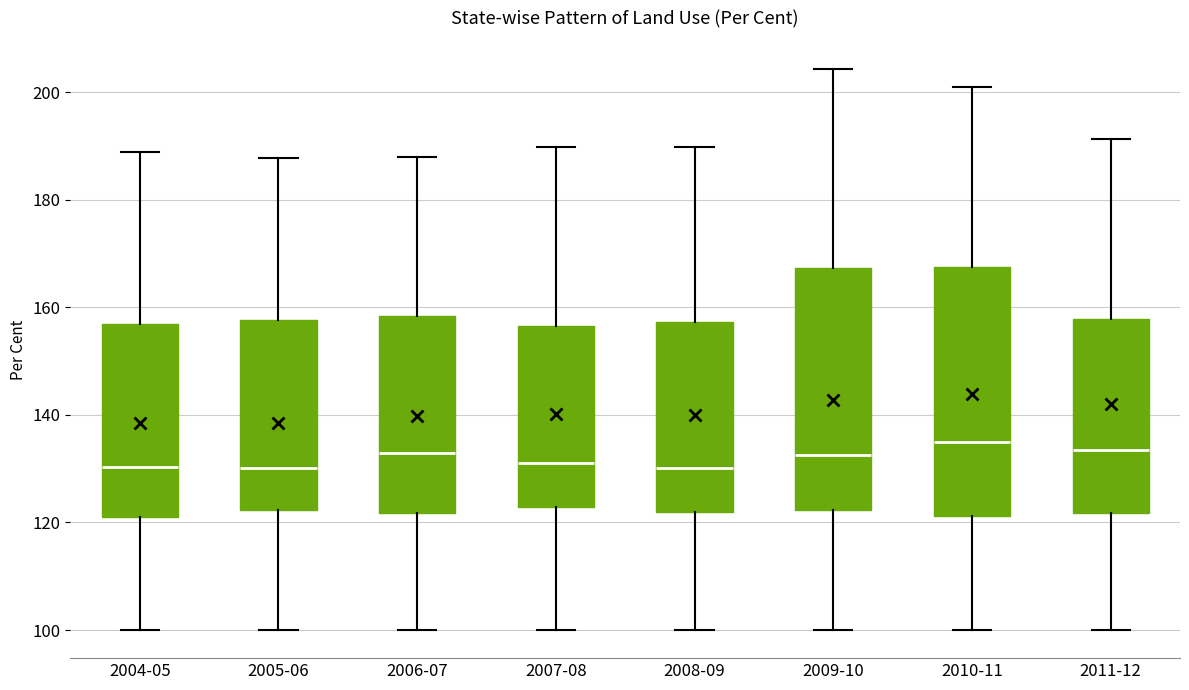

Where is the upper edge of the box for 2006-07 on the y-axis? The values are not printed on the chart, so give them approximately, as read against the axis.

158